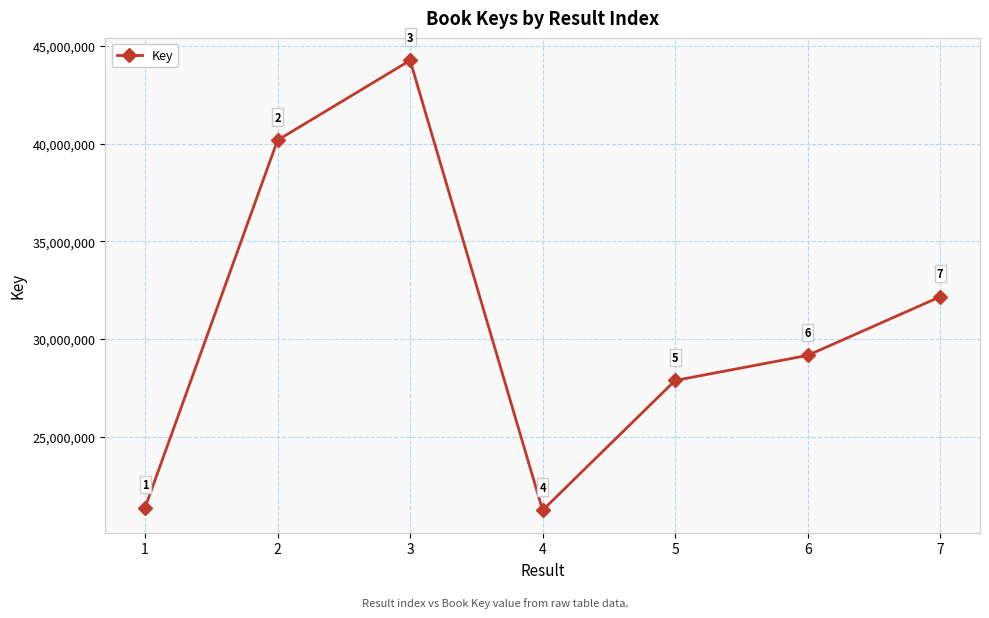

Is it true that the value at 3 is 24573404?

False